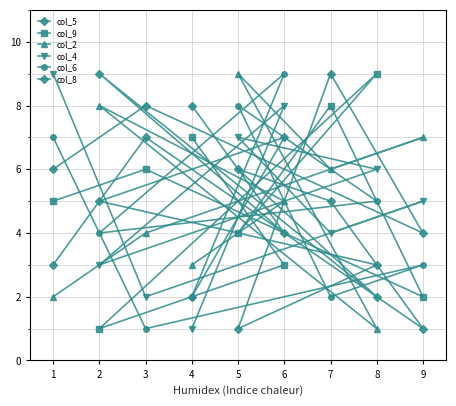

Count the col_8 values in the range 3 to 7.

5